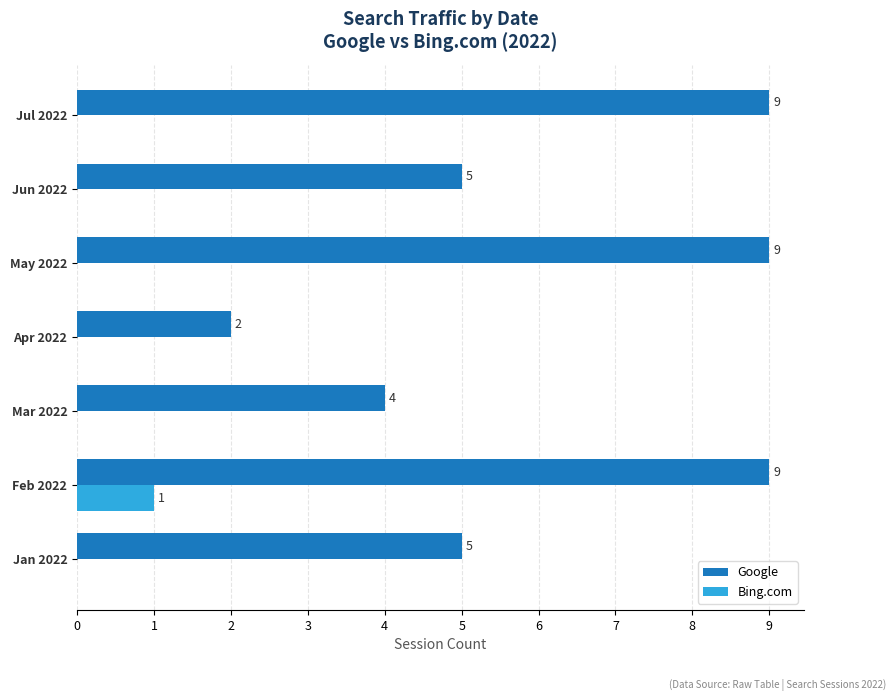

How many values in the Bing.com series exceed 0?

1